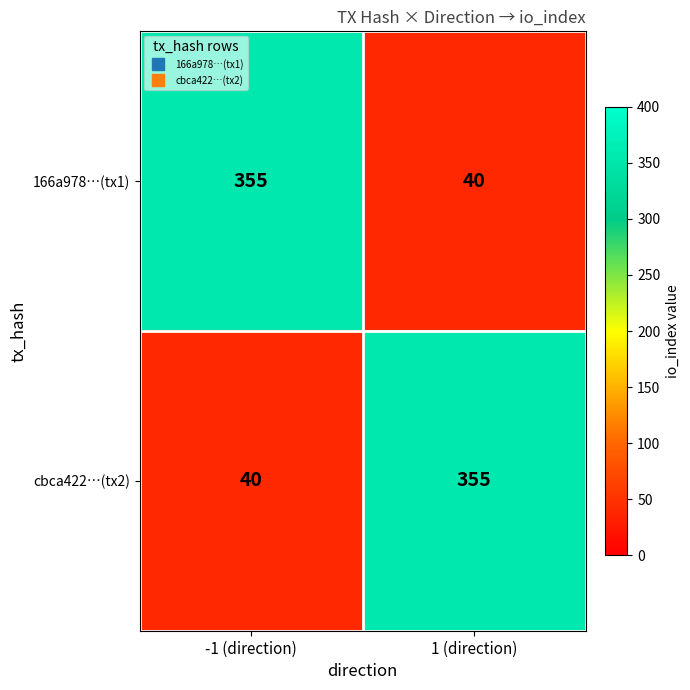

What is the spread (max minus min) of values at -1 (direction)?

315